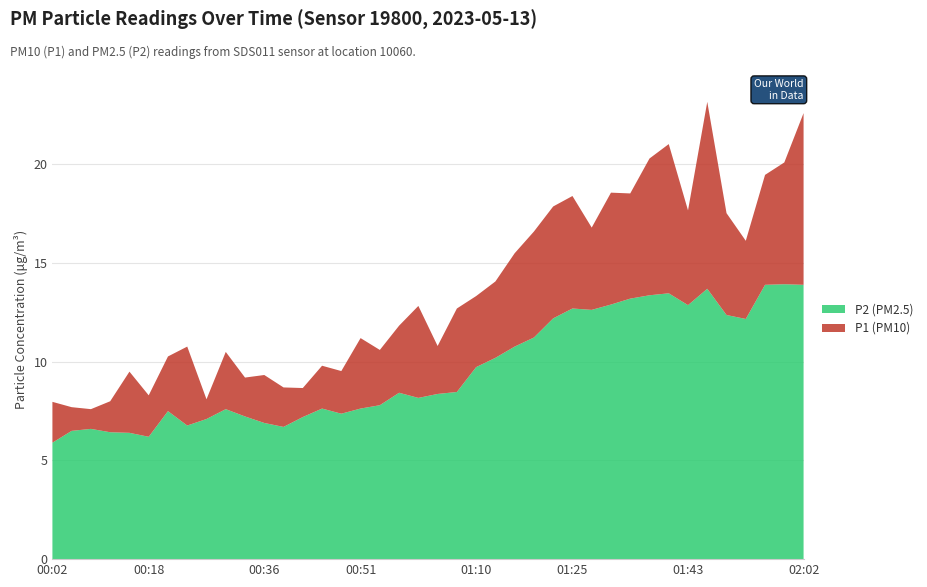

Reading left to right, list all the values displayed in this chart.

P1: 8.0	7.7	7.6	8.0	9.5	8.3	10.3	10.8	8.1	10.5	9.2	9.3	8.7	8.7	9.8	9.5	11.2	10.6	11.8	12.8	10.8	12.7	13.3	14.1	15.5	16.6	17.9	18.4	16.8	18.6	18.5	20.3	21.0	17.7	23.2	17.5	16.1	19.5	20.1	22.6
P2: 5.9	6.5	6.6	6.4	6.4	6.2	7.5	6.8	7.1	7.6	7.2	6.9	6.7	7.2	7.6	7.4	7.6	7.8	8.4	8.2	8.4	8.5	9.7	10.2	10.8	11.2	12.2	12.7	12.6	12.9	13.2	13.4	13.5	12.9	13.7	12.4	12.2	13.9	13.9	13.9